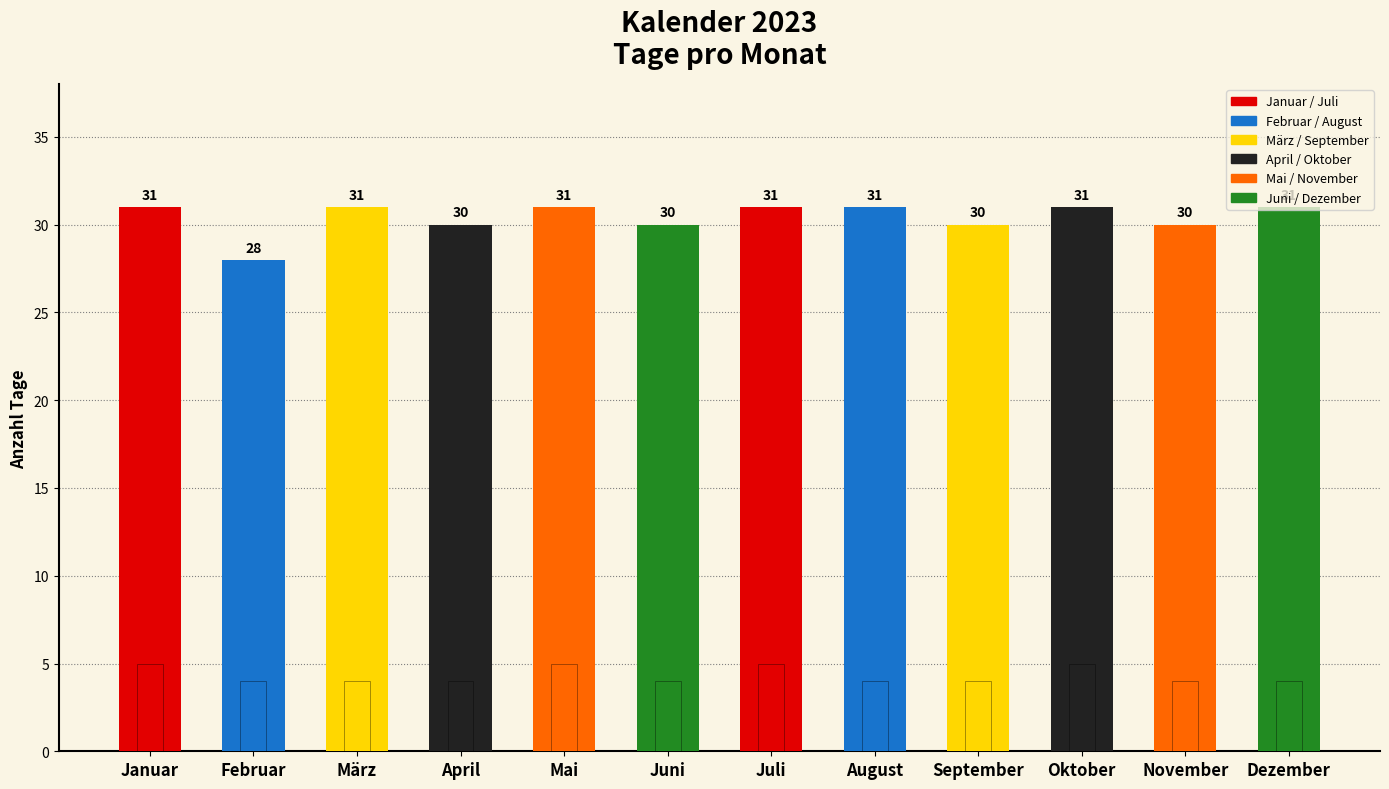

How many data points does each series have?

12